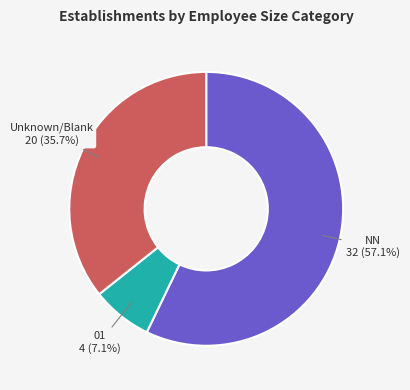

How many segments does this pie chart have?

3